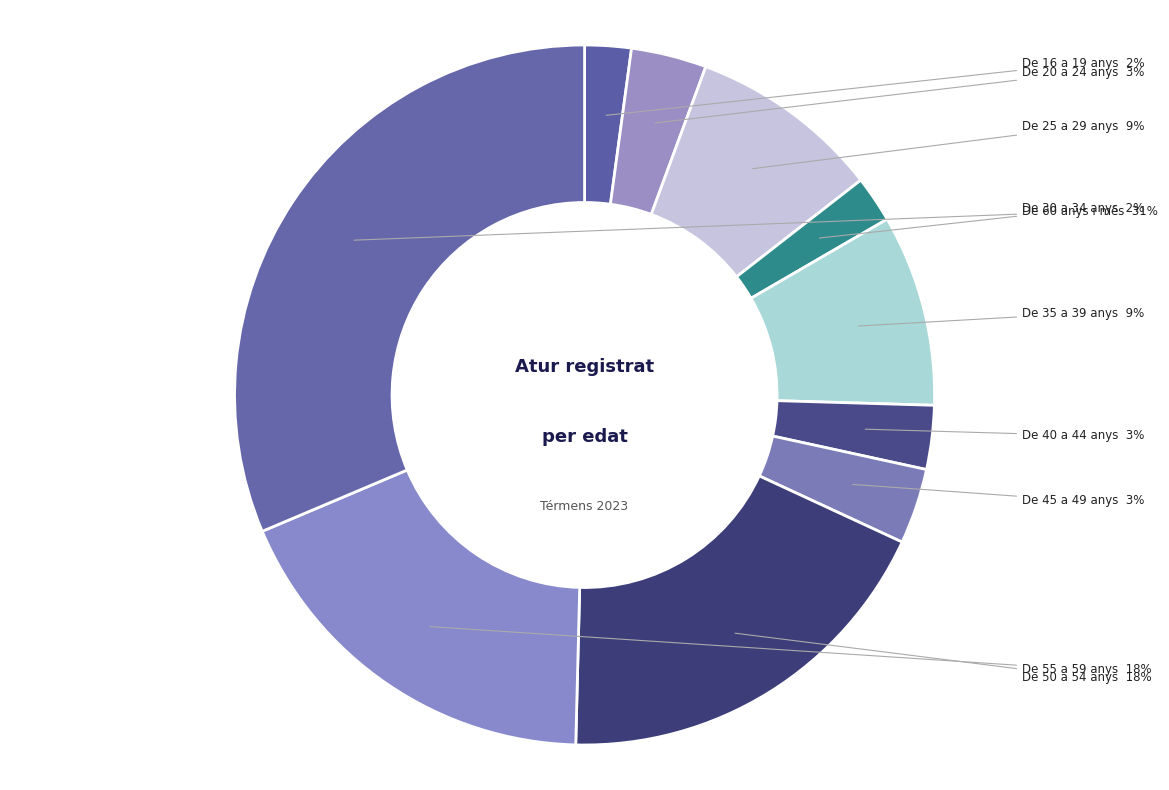

What is the smallest slice in the pie chart?

De 16 a 19 anys